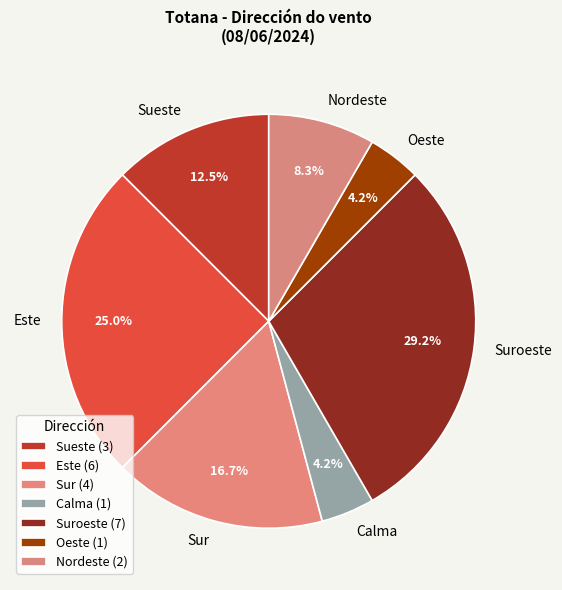

To the nearest percent, what is the combined percentage of Calma and Suroeste?

33%